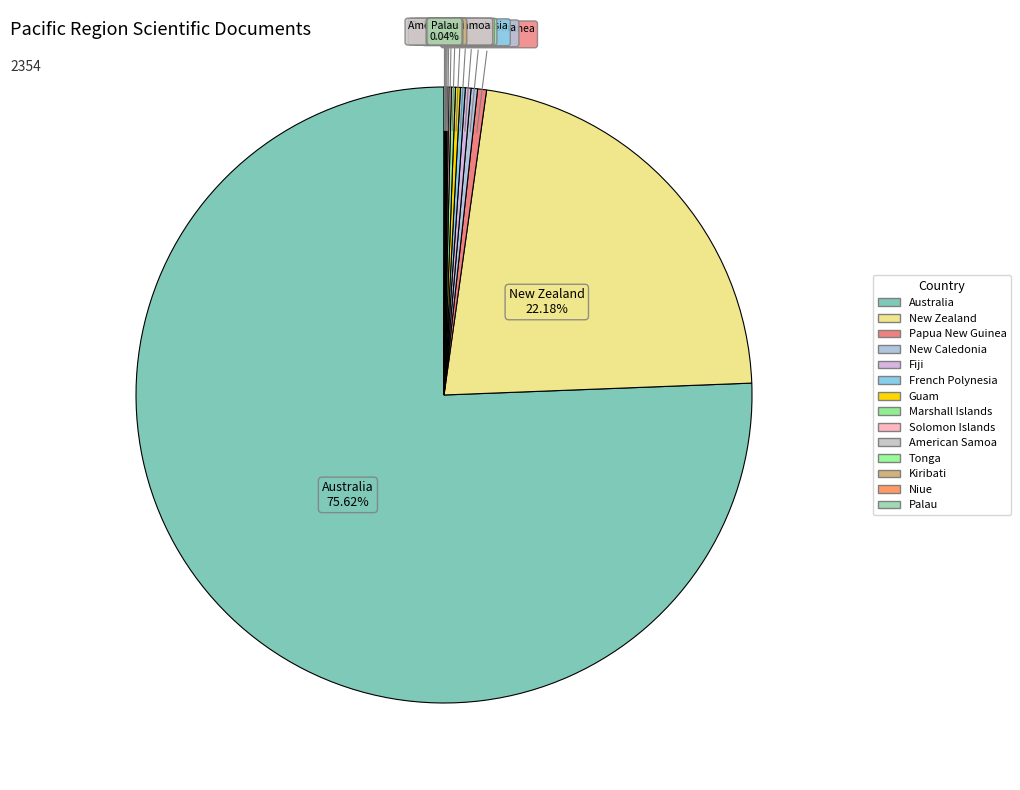

Which has a higher value, Papua New Guinea or Australia?

Australia